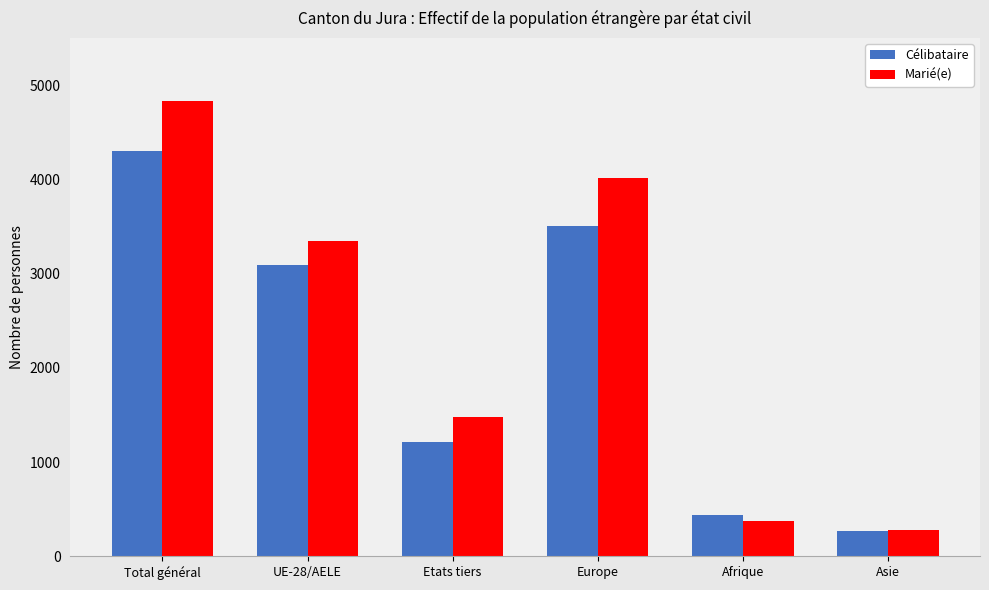

What is the smallest value displayed?

273